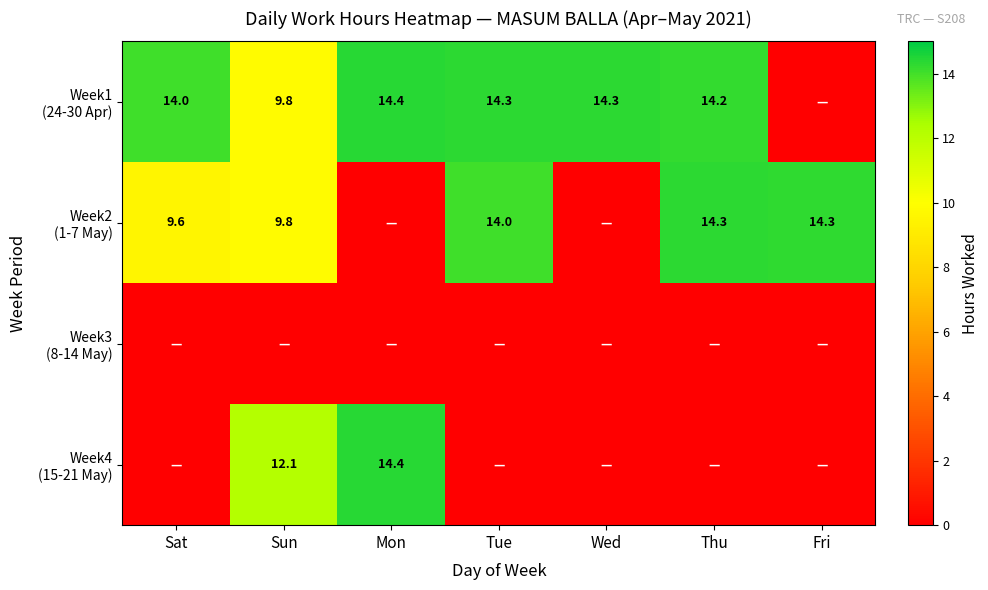

What is the difference between the Week2 (1-7 May) values at Wed and Tue?

14.0